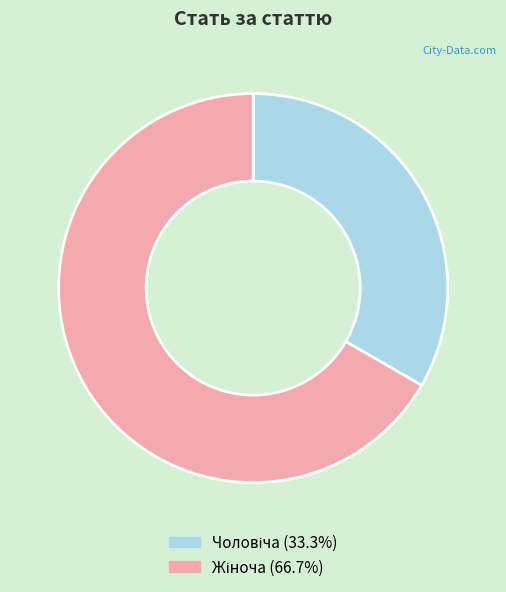

Does any single category account for the majority?

Yes